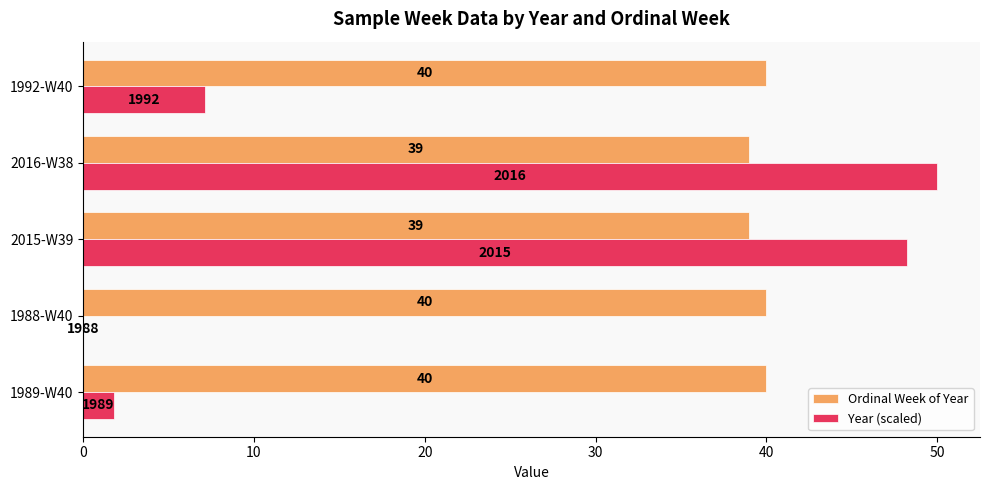

What is the sum of the Ordinal Week of Year values at 2015-W39 and 1992-W40?

79.0